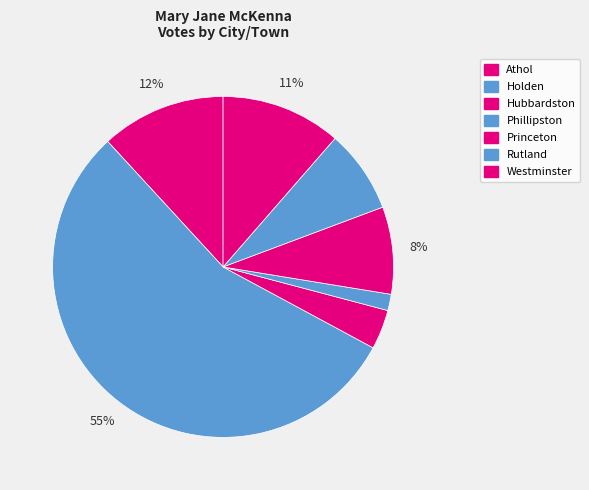

What is the change in value from Holden to Hubbardston?

-1333